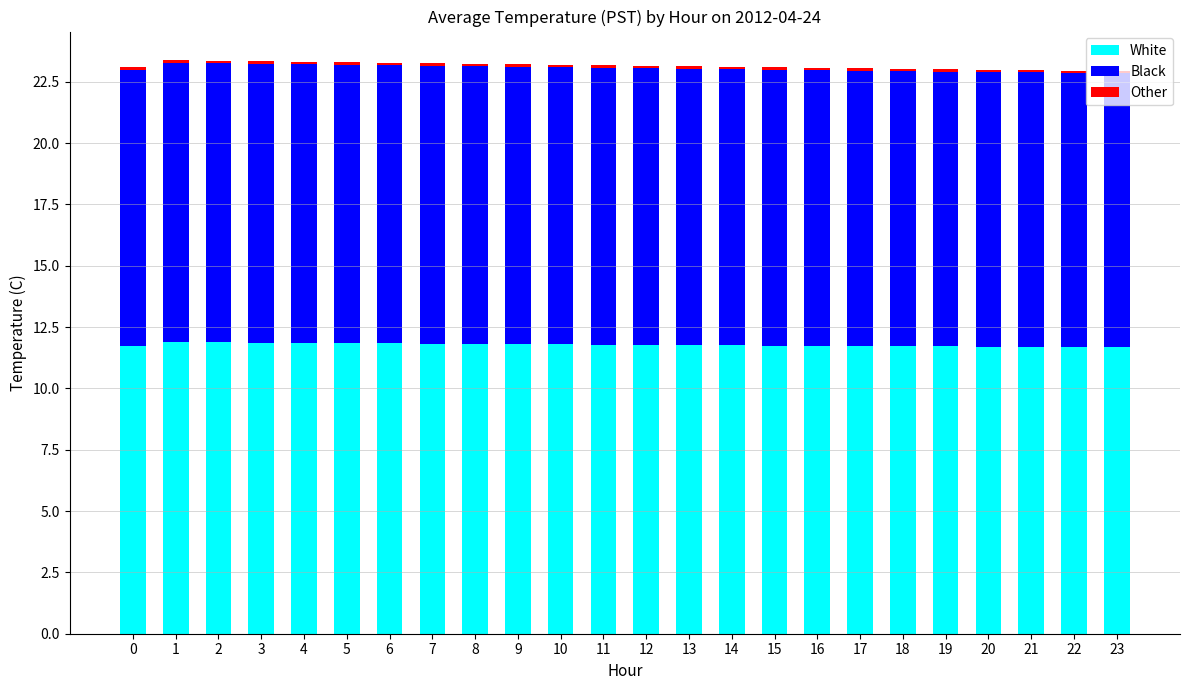

What is the maximum value for White?

11.9